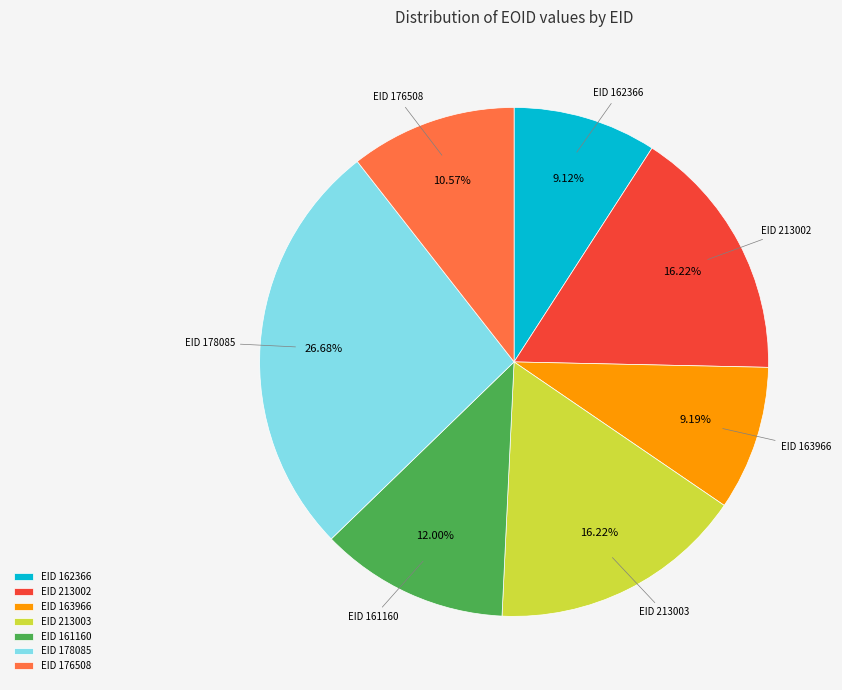

Is the sum of EID 161160 and EID 176508 greater than half?

No